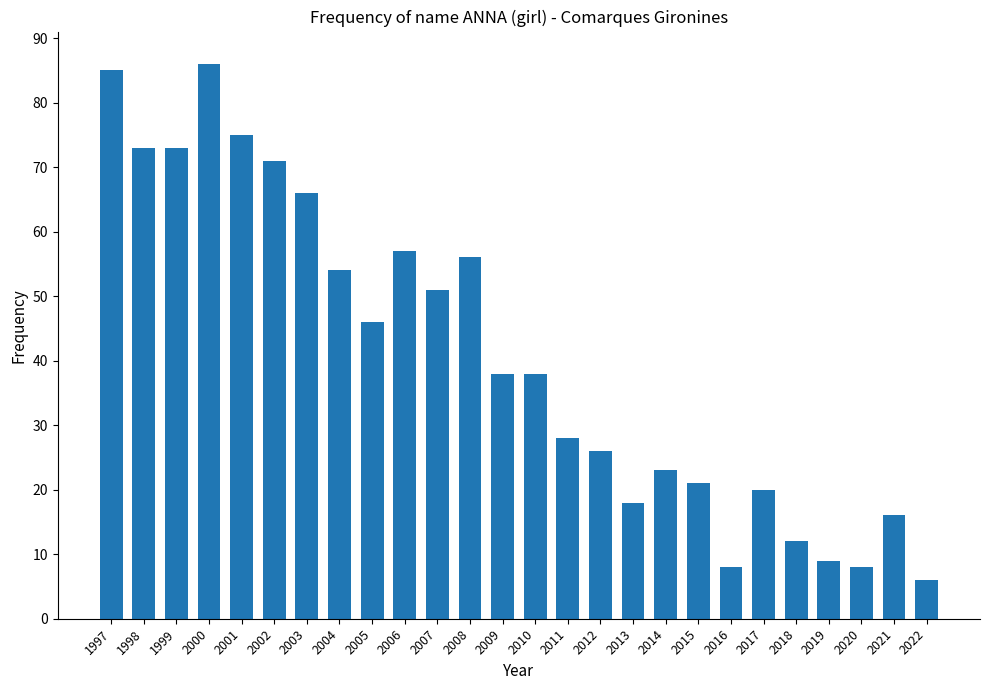

Are the bars grouped side by side (vs. stacked)?

No